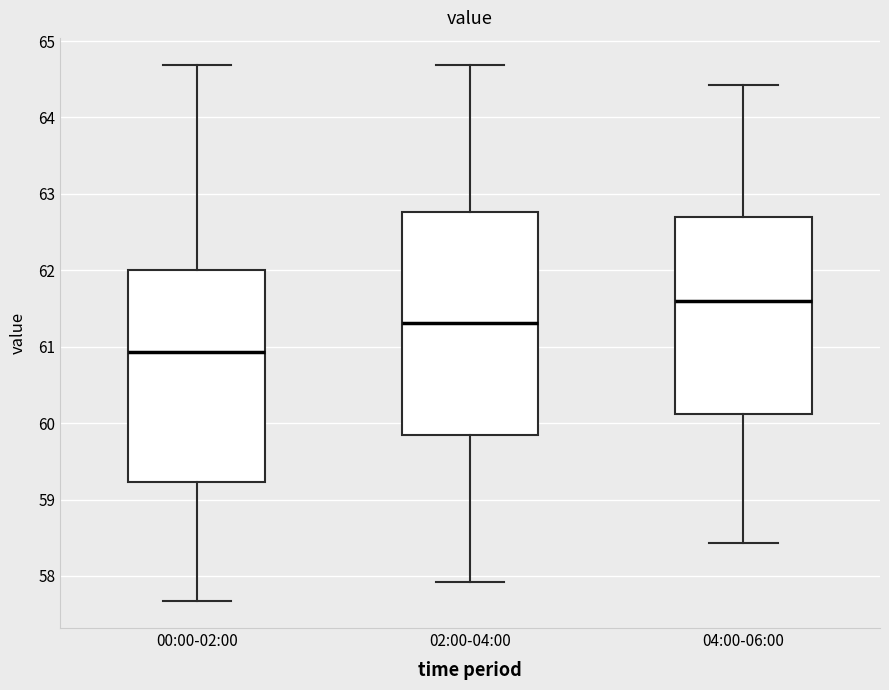

Where does the median line of the box for 04:00-06:00 sit on the y-axis? The values are not printed on the chart, so give them approximately, as read against the axis.

61.6